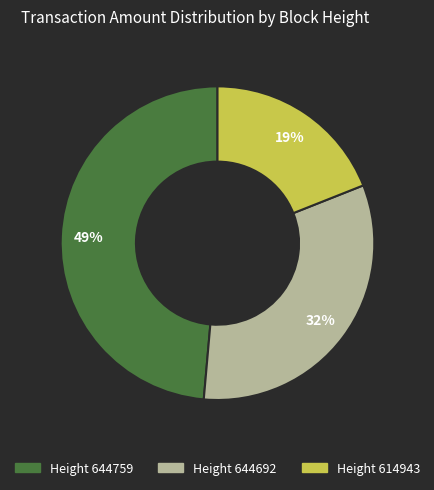

To the nearest percent, what is the difference between the largest and smallest slice percentages?

30%